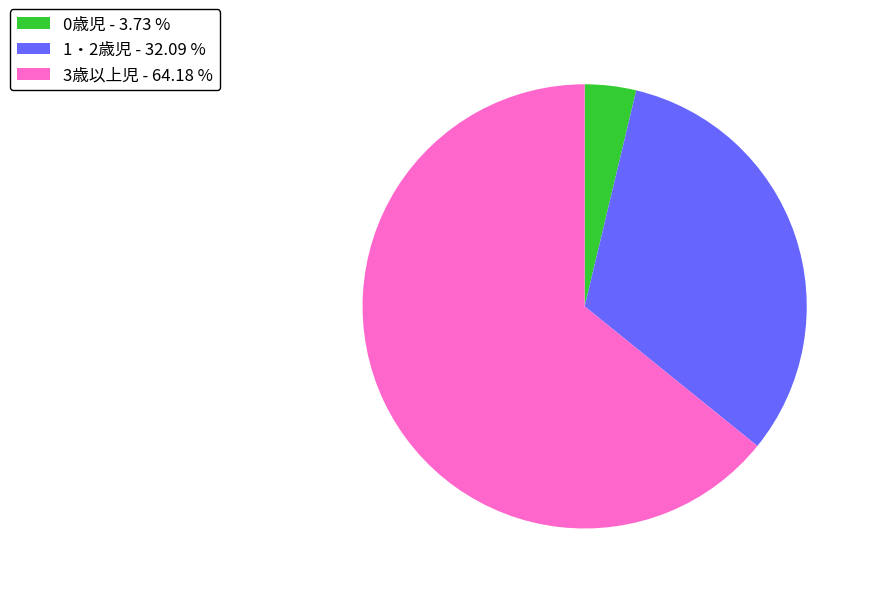

Between 3歳以上児 - 64.18 % and 0歳児 - 3.73 %, which is larger?

3歳以上児 - 64.18 %